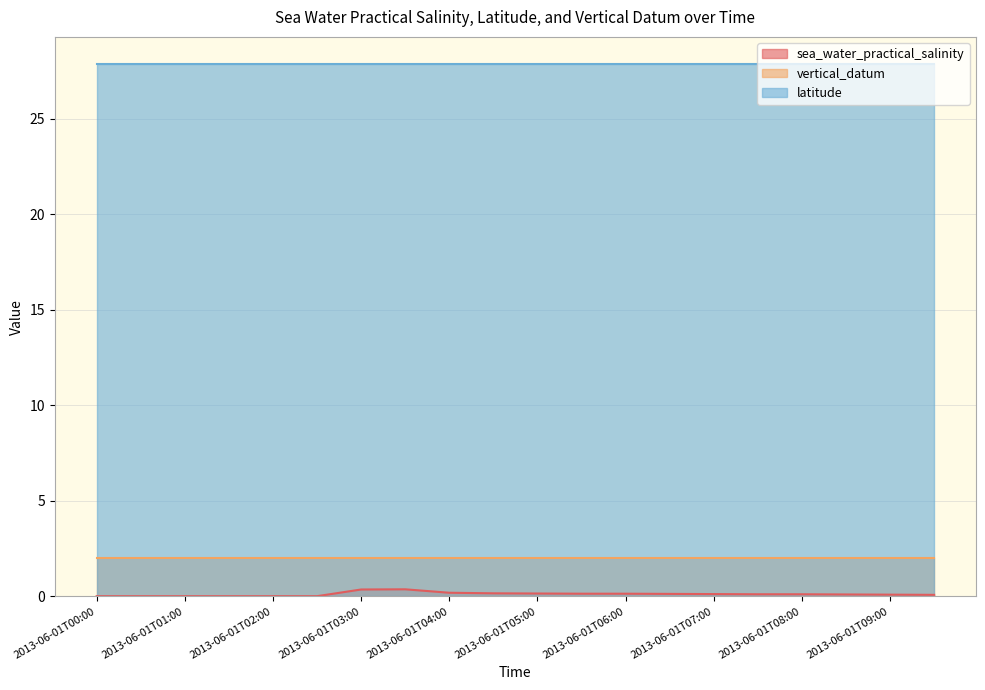

Reading left to right, what are all the values shown in this chart?

sea_water_practical_salinity: 0.0	0.0	0.0	0.0	0.0	0.0	0.4	0.4	0.2	0.2	0.1	0.1	0.1	0.1	0.1	0.1	0.1	0.1	0.1	0.1
vertical_datum: 2.0	2.0	2.0	2.0	2.0	2.0	2.0	2.0	2.0	2.0	2.0	2.0	2.0	2.0	2.0	2.0	2.0	2.0	2.0	2.0
latitude: 27.9	27.9	27.9	27.9	27.9	27.9	27.9	27.9	27.9	27.9	27.9	27.9	27.9	27.9	27.9	27.9	27.9	27.9	27.9	27.9